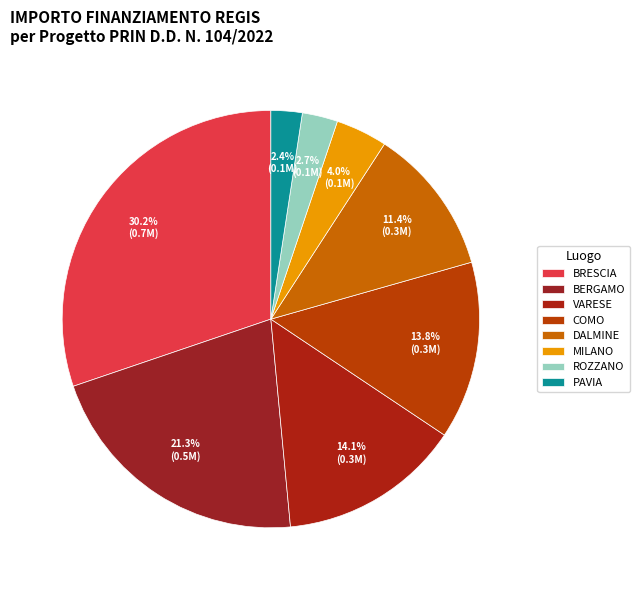

Which category has the biggest portion of the pie?

BRESCIA